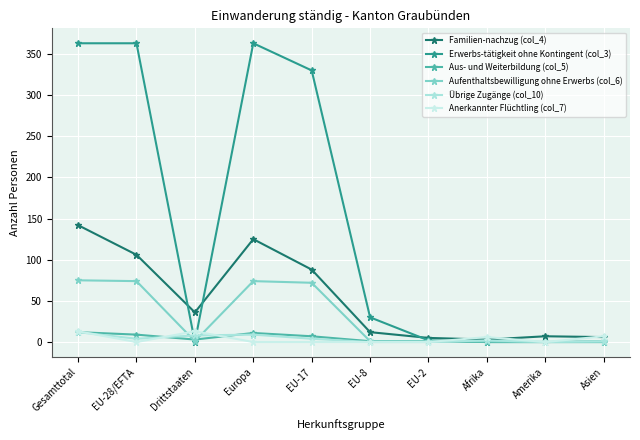

What is the label of the 8th point from the right?

Drittstaaten